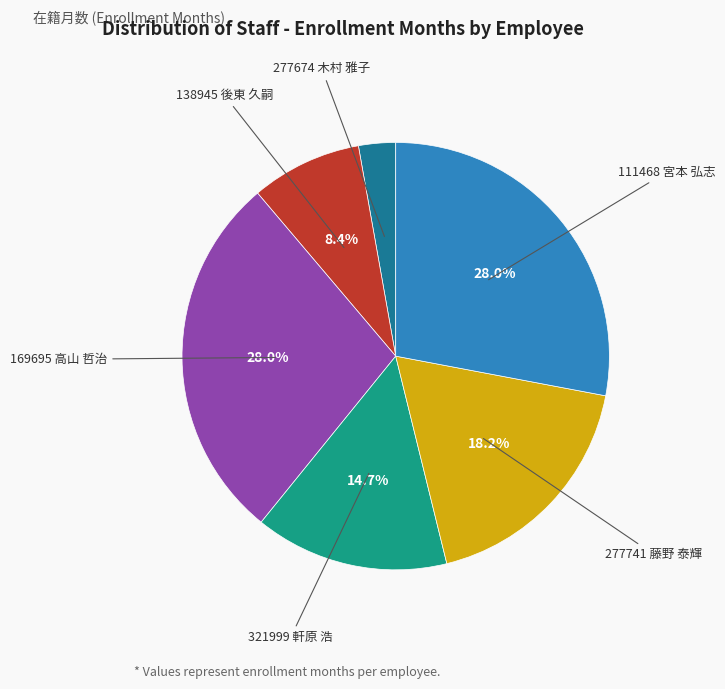

Is there any slice that represents more than half of the pie?

No